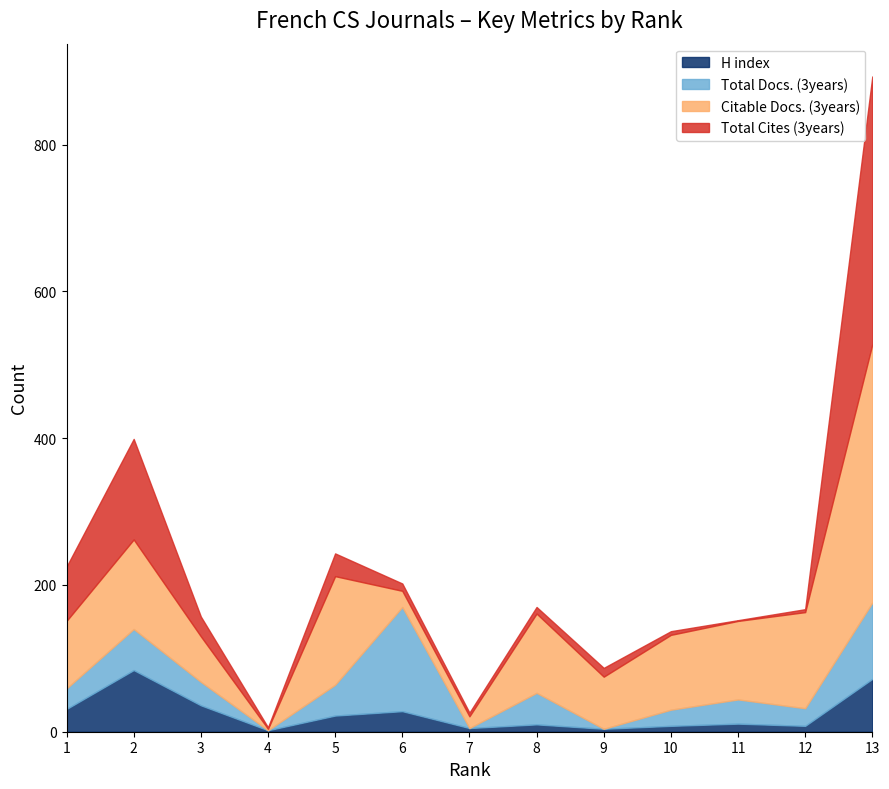

Which series has the largest total across all categories?

Citable Docs. (3years)